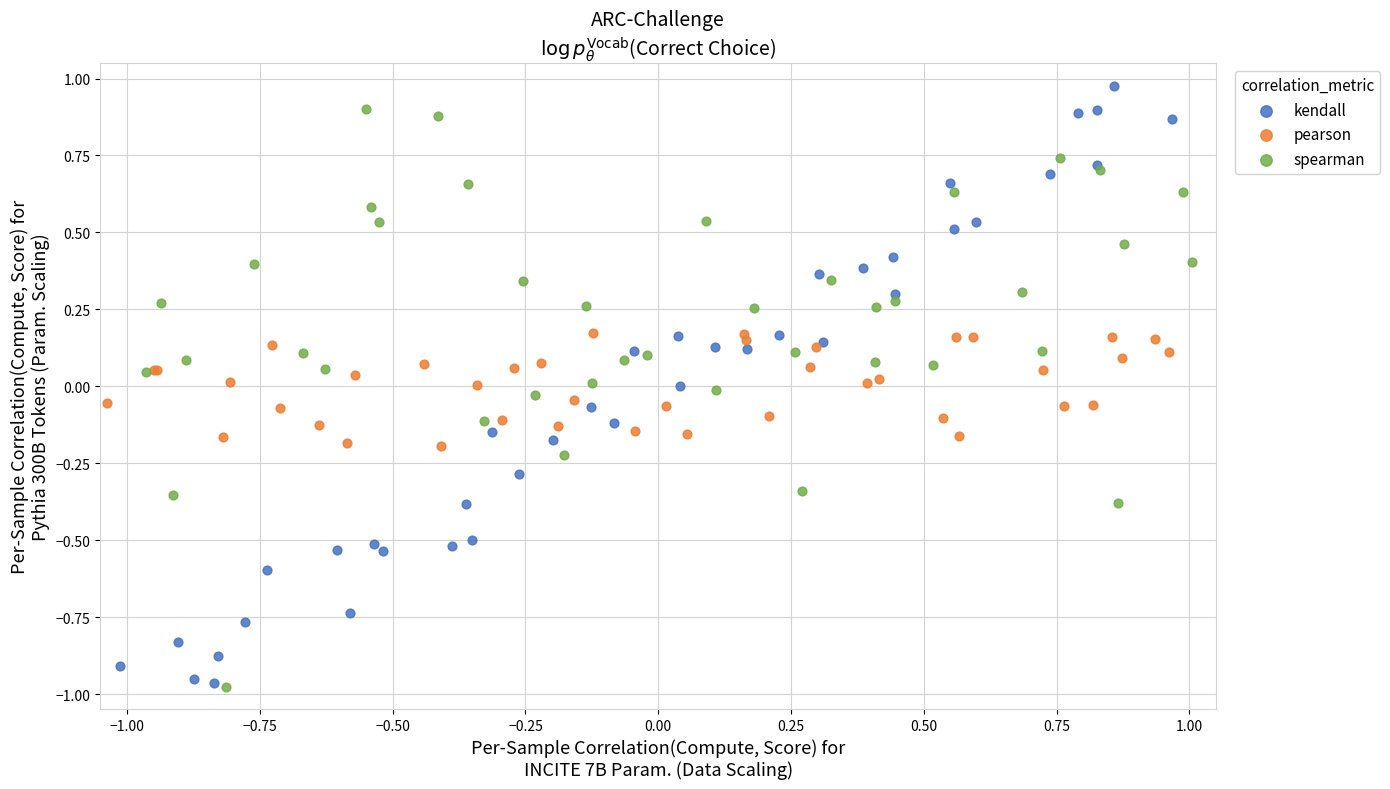

Which series contains the highest Y value?

kendall